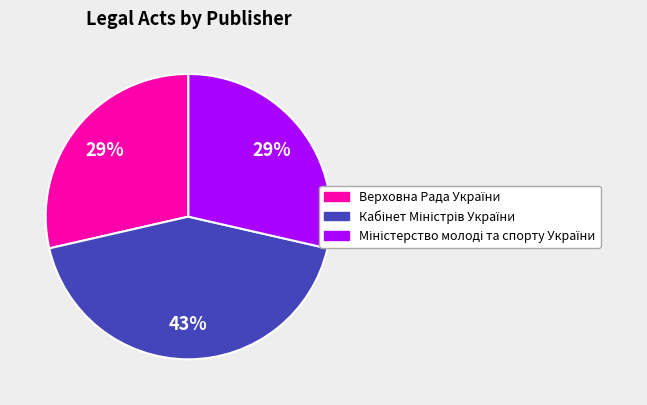

To the nearest percent, what is the difference between the largest and smallest slice percentages?

14%